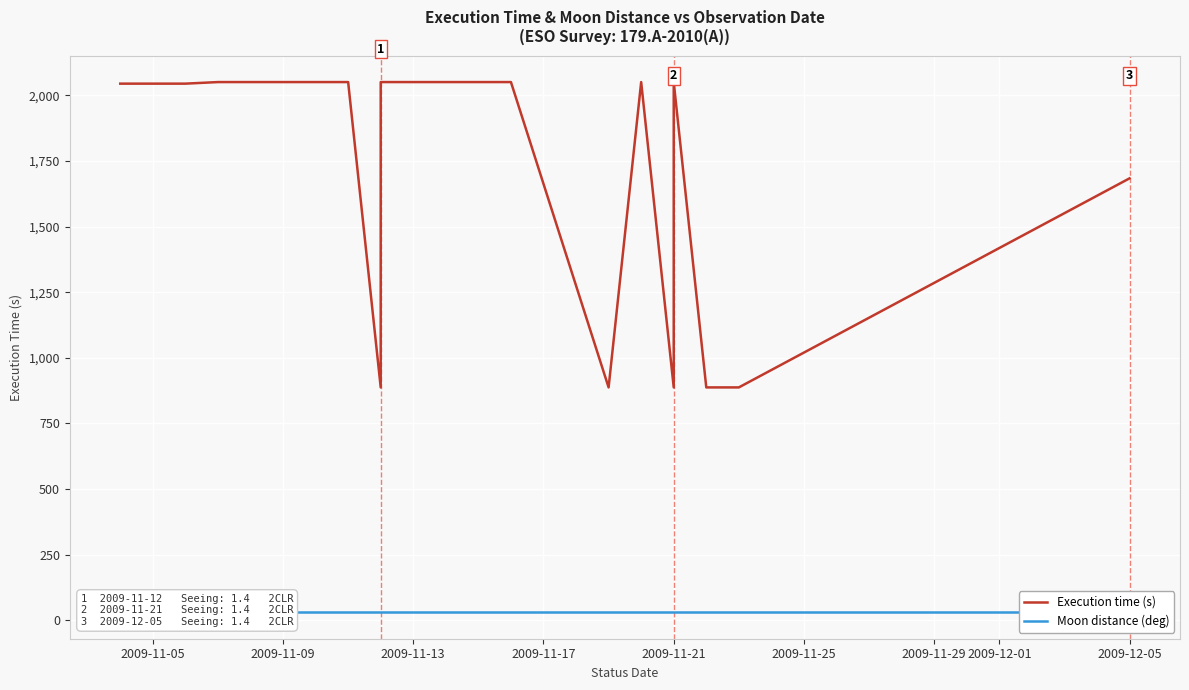

What are all the series names shown in the legend?

Execution time (s), Moon distance (deg)